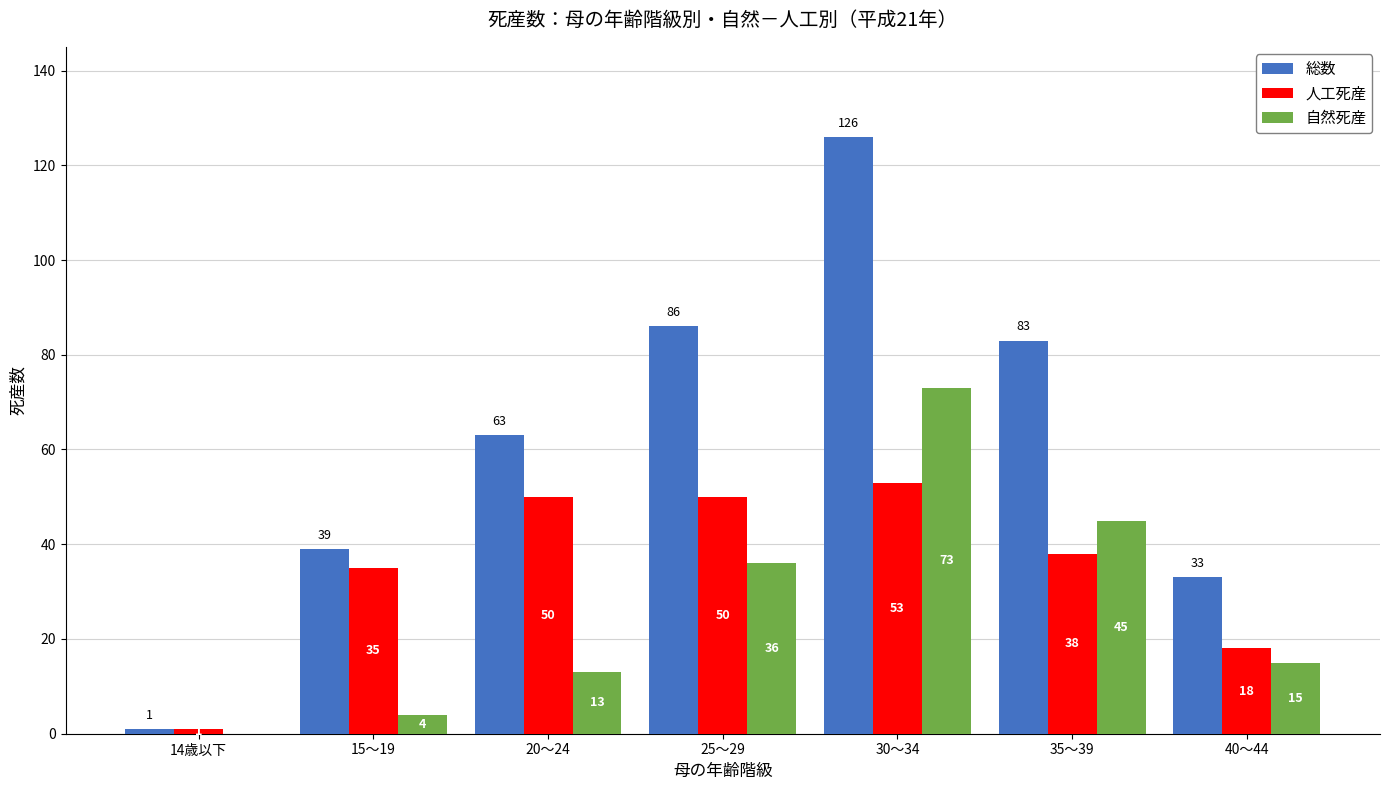

True or false: 自然死産 has a value of 4 at 15～19.

True